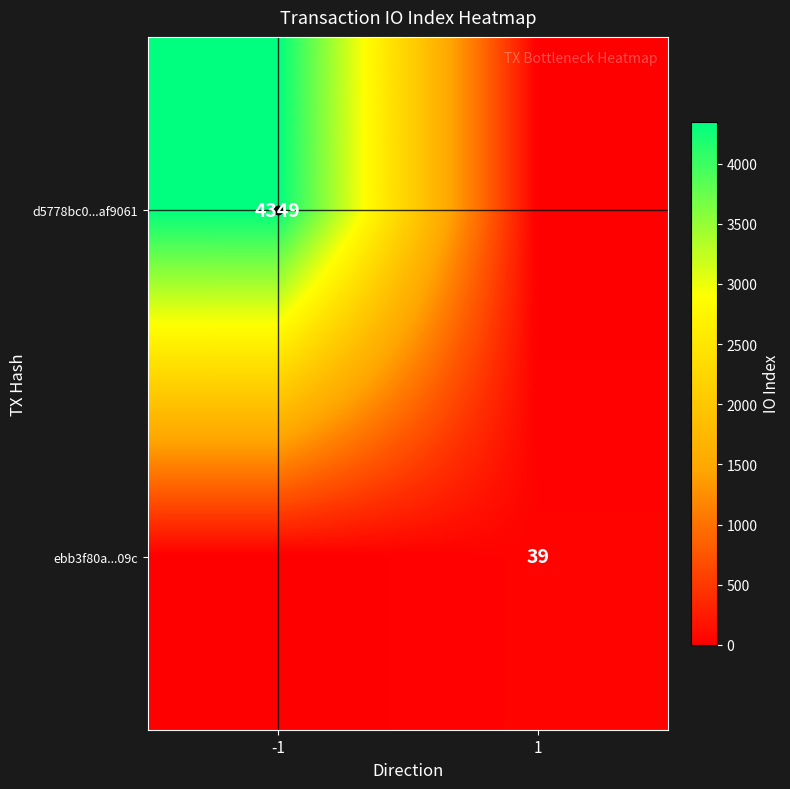

The value of d5778bc0...af9061 at -1 is 2067. True or false?

False